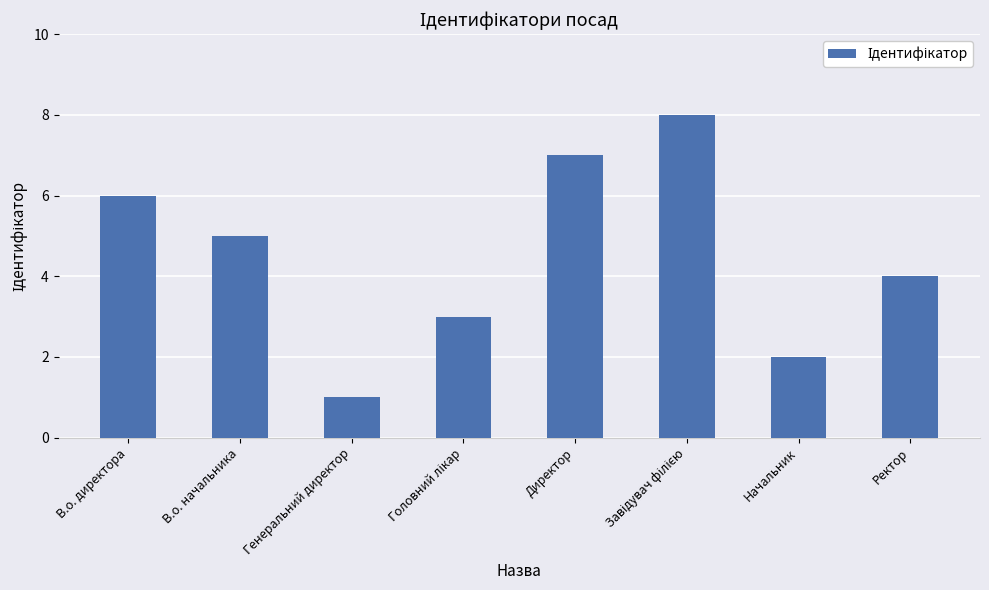

Which label corresponds to the smallest value in the chart?

Генеральний директор